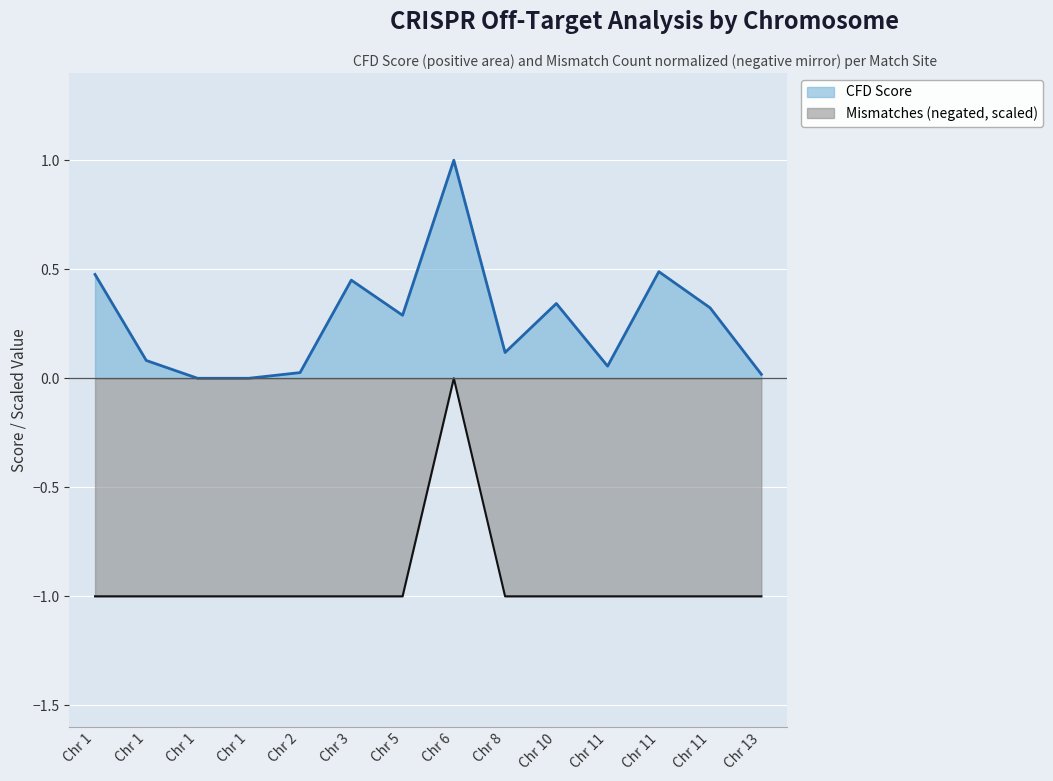

Reading right to left, extract all data points from this chart.

CFD Score: 0.0	0.3	0.5	0.1	0.3	0.1	1.0	0.3	0.5	0.0	0.0	0.0	0.1	0.5
Mismatches: -1.0	-1.0	-1.0	-1.0	-1.0	-1.0	0.0	-1.0	-1.0	-1.0	-1.0	-1.0	-1.0	-1.0